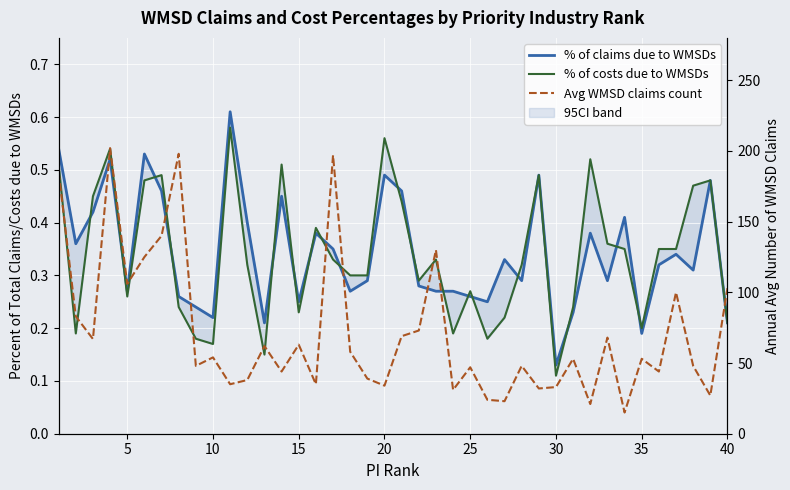

Reading left to right, list all the values displayed in this chart.

% of claims due to WMSDs: 0.5	0.4	0.4	0.5	0.3	0.5	0.5	0.3	0.2	0.2	0.6	0.4	0.2	0.5	0.2	0.4	0.3	0.3	0.3	0.5	0.5	0.3	0.3	0.3	0.3	0.2	0.3	0.3	0.5	0.1	0.2	0.4	0.3	0.4	0.2	0.3	0.3	0.3	0.5	0.2
% of costs due to WMSDs: 0.5	0.2	0.5	0.5	0.3	0.5	0.5	0.2	0.2	0.2	0.6	0.3	0.1	0.5	0.2	0.4	0.3	0.3	0.3	0.6	0.4	0.3	0.3	0.2	0.3	0.2	0.2	0.3	0.5	0.1	0.2	0.5	0.4	0.3	0.2	0.3	0.3	0.5	0.5	0.2
Avg WMSD claims count: 185.0	83.0	67.0	202.0	106.0	125.0	140.0	198.0	48.0	54.0	35.0	38.0	62.0	44.0	63.0	35.0	197.0	58.0	39.0	34.0	69.0	73.0	130.0	31.0	47.0	24.0	23.0	48.0	32.0	33.0	53.0	21.0	68.0	15.0	53.0	44.0	100.0	48.0	27.0	103.0